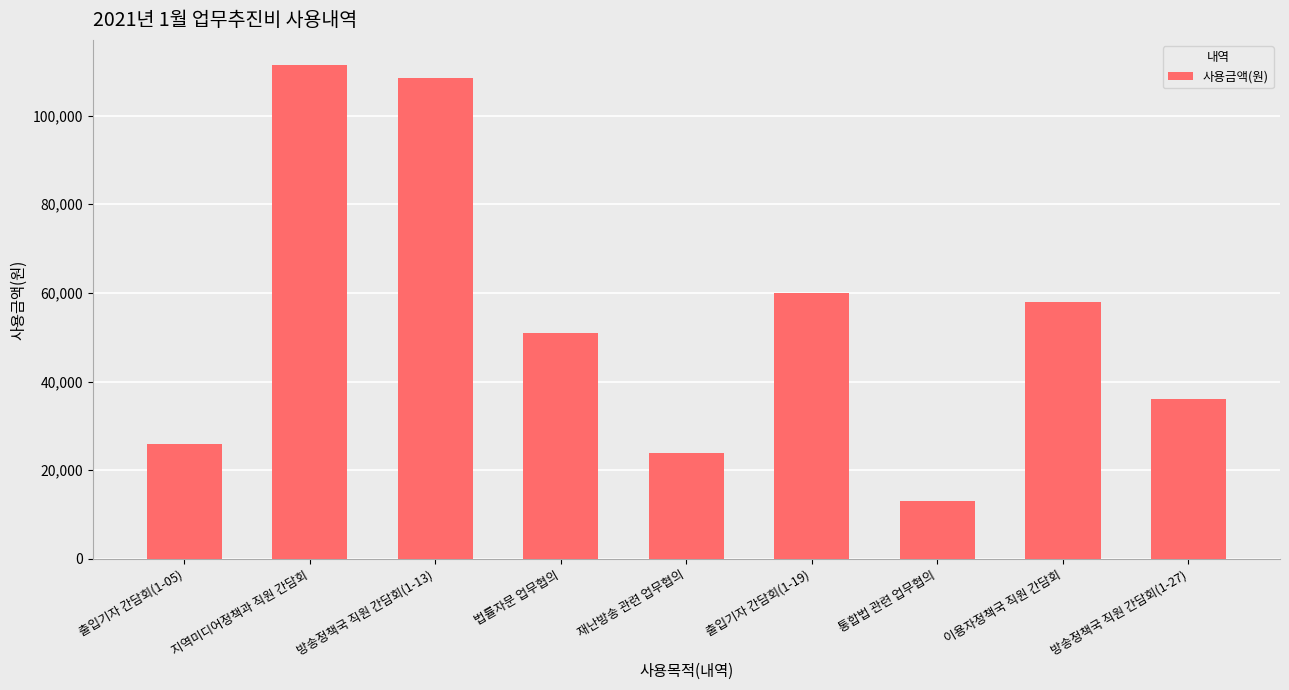

At which label is the value closest to 62250?

출입기자 간담회(1-19)